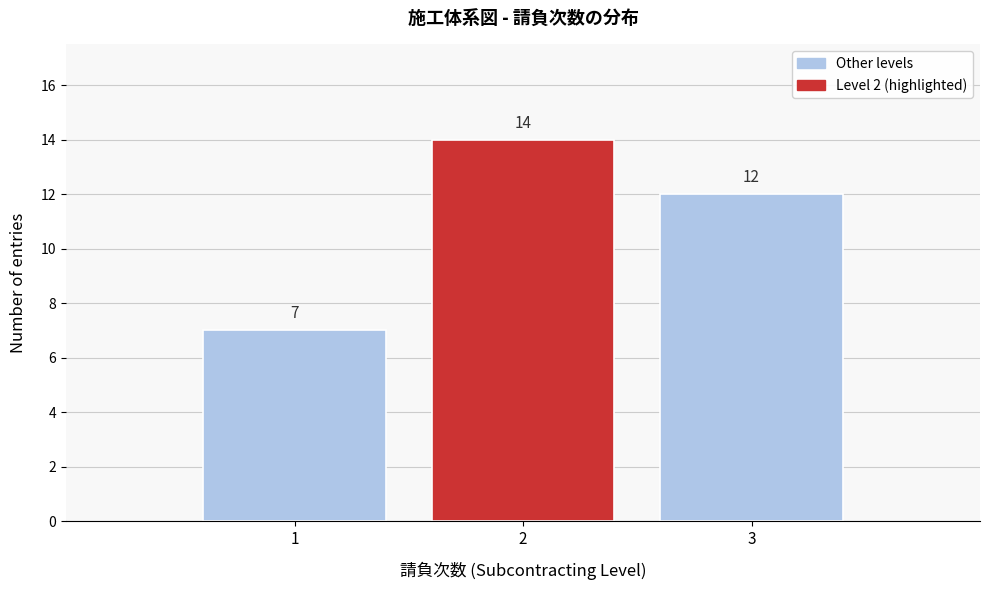

Reading left to right, what are all the values shown in this chart?

7	14	12